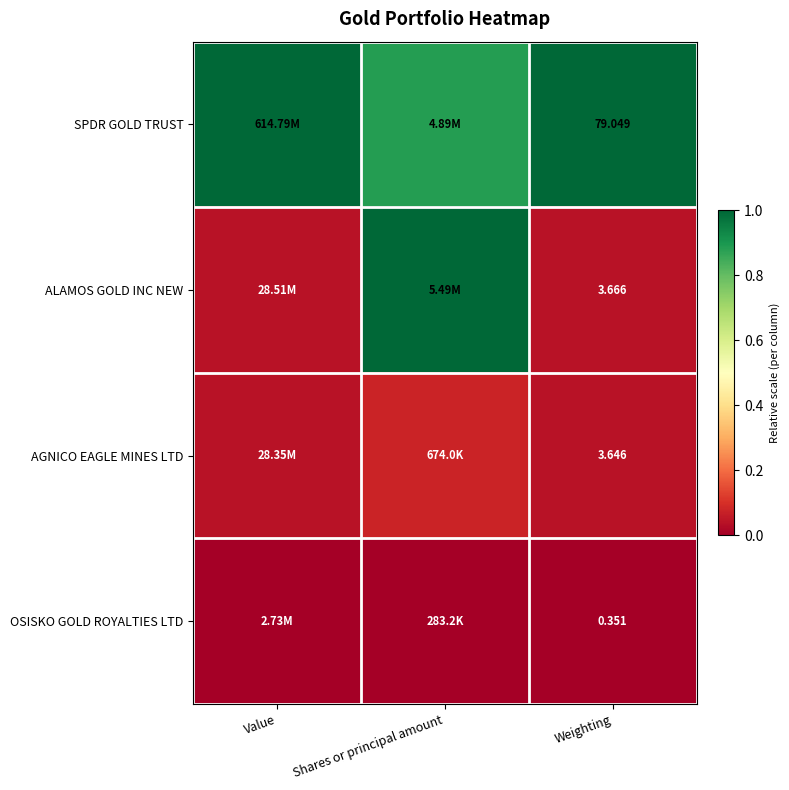

At Weighting, list the series in order from largest to smallest.

SPDR GOLD TRUST, ALAMOS GOLD INC NEW, AGNICO EAGLE MINES LTD, OSISKO GOLD ROYALTIES LTD